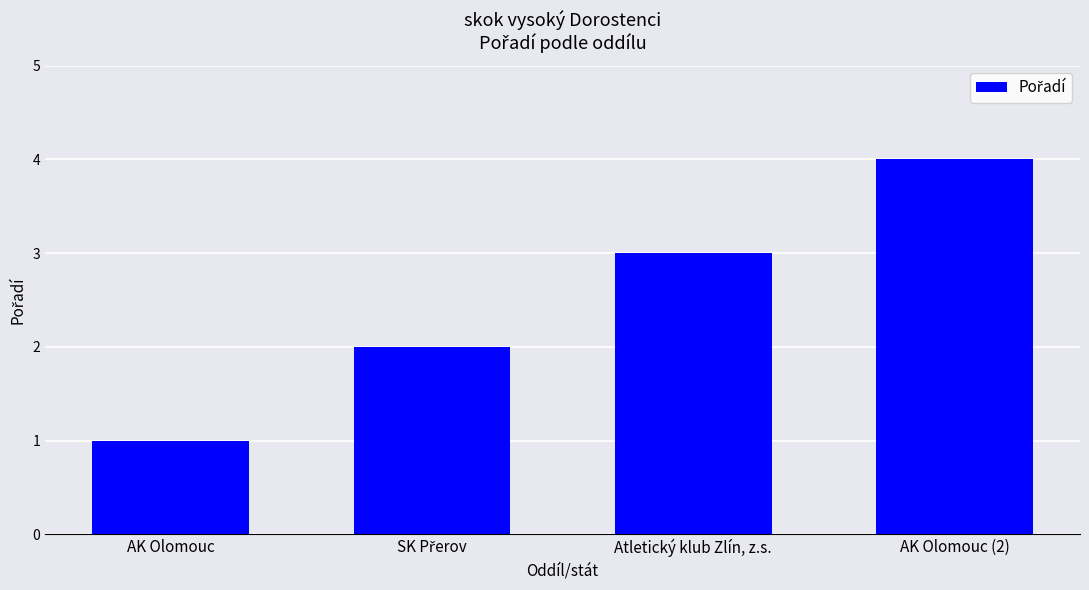

Which has a higher value, Atletický klub Zlín, z.s. or AK Olomouc (2)?

AK Olomouc (2)